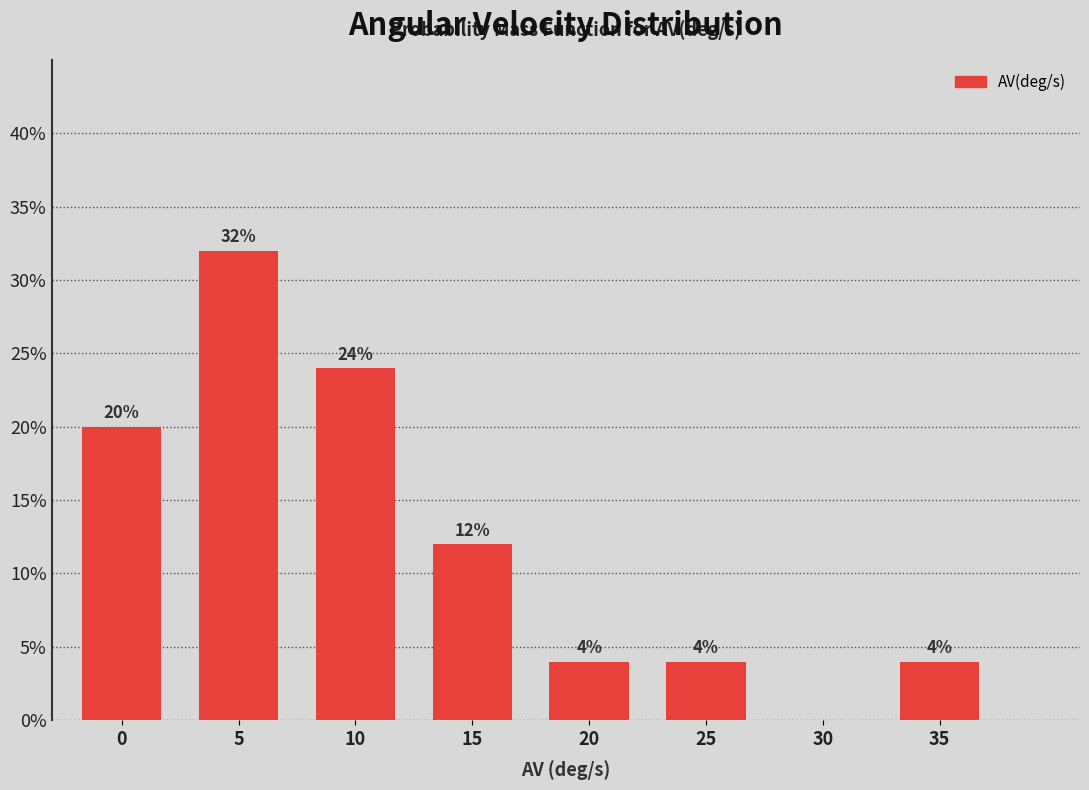

Reading left to right, what are all the values shown in this chart?

0=20	5=32	10=24	15=12	20=4	25=4	30=0	35=4